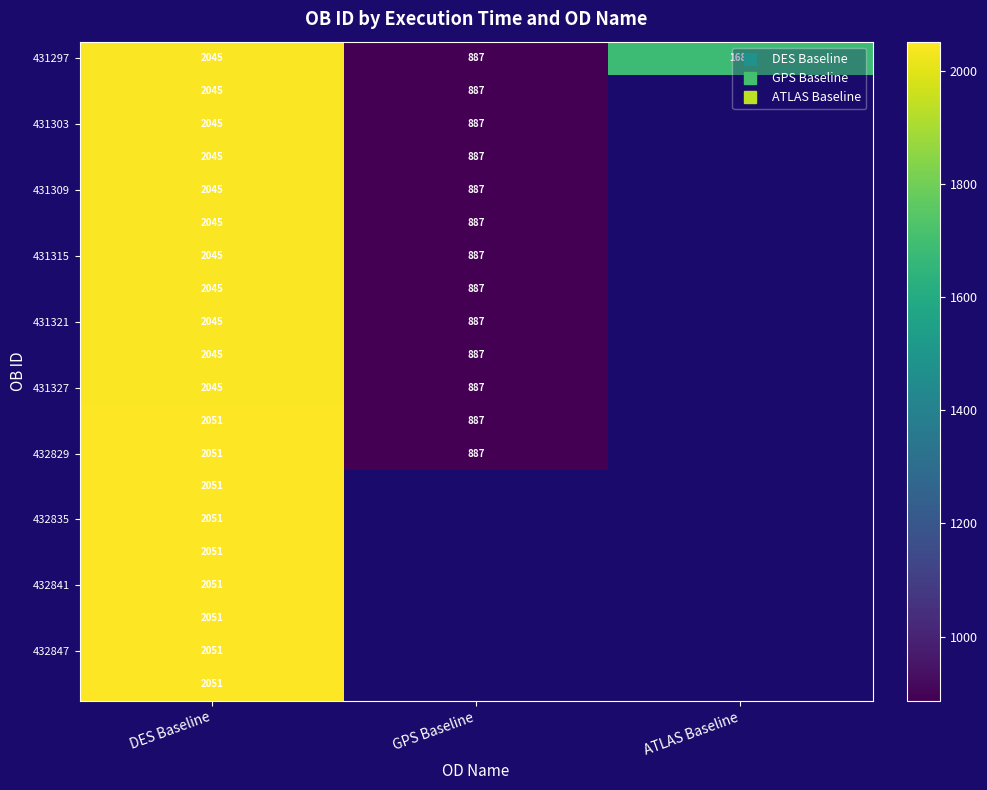

Which series changed the most between DES Baseline and ATLAS Baseline?

431297